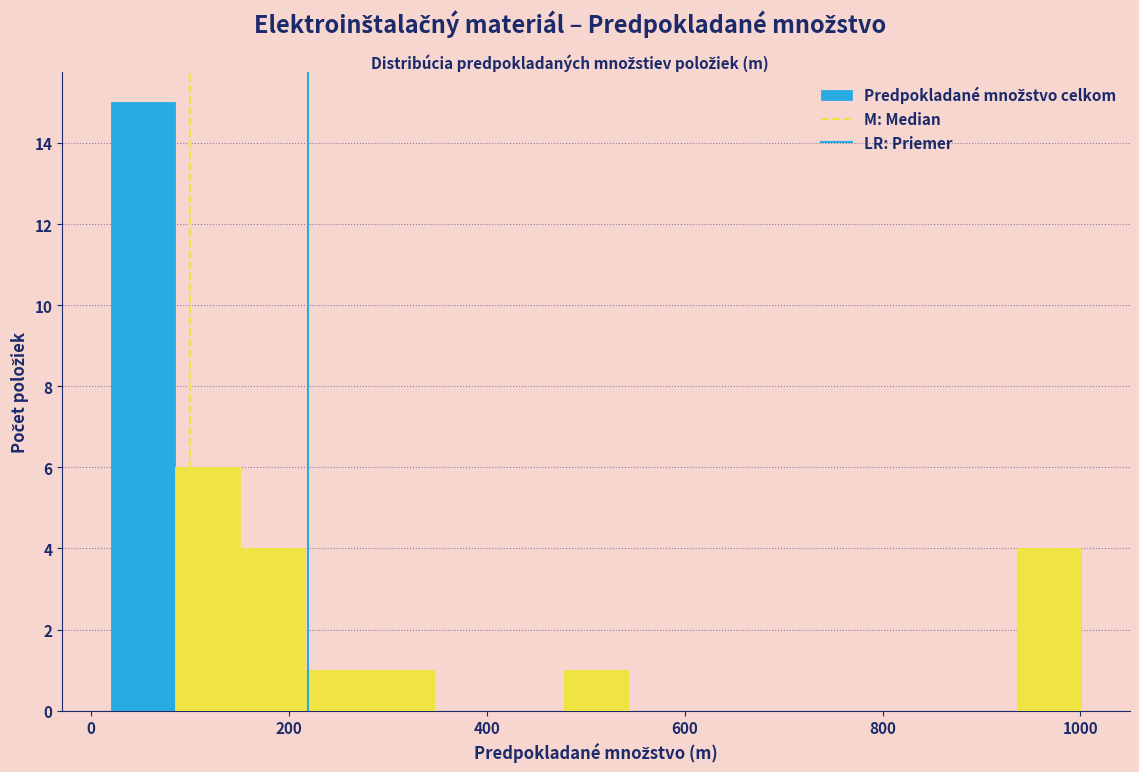

Around what value on the x-axis is the tallest bar? Give the approximate position of its centre, as read against the axis.

60